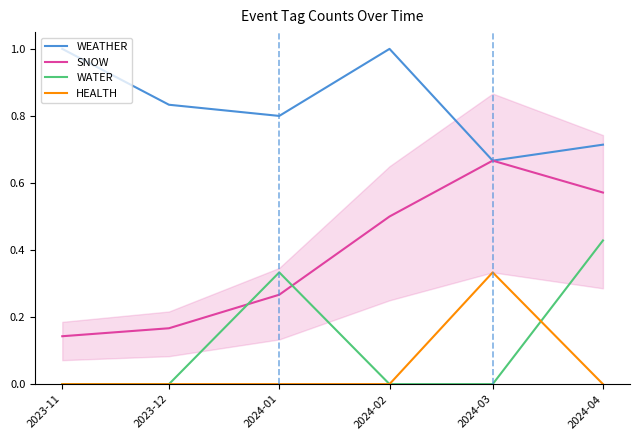

Reading left to right, transcribe all the data shown in this chart.

WEATHER: 2023-11=1.0	2023-12=0.8	2024-01=0.8	2024-02=1.0	2024-03=0.7	2024-04=0.7
SNOW: 2023-11=0.1	2023-12=0.2	2024-01=0.3	2024-02=0.5	2024-03=0.7	2024-04=0.6
WATER: 2023-11=0.0	2023-12=0.0	2024-01=0.3	2024-02=0.0	2024-03=0.0	2024-04=0.4
HEALTH: 2023-11=0.0	2023-12=0.0	2024-01=0.0	2024-02=0.0	2024-03=0.3	2024-04=0.0